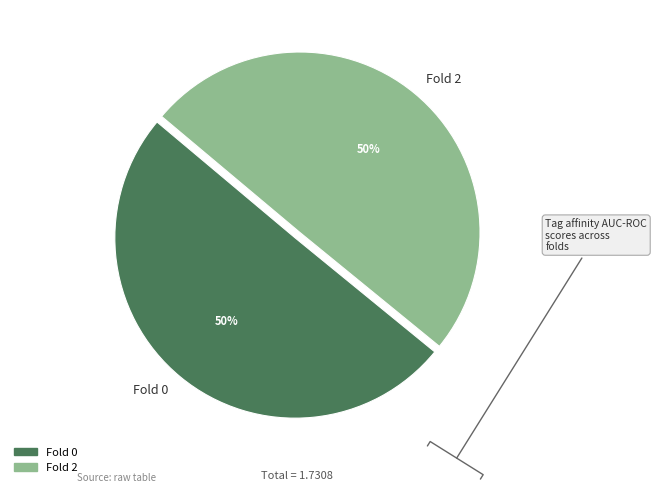

How many segments does this pie chart have?

2